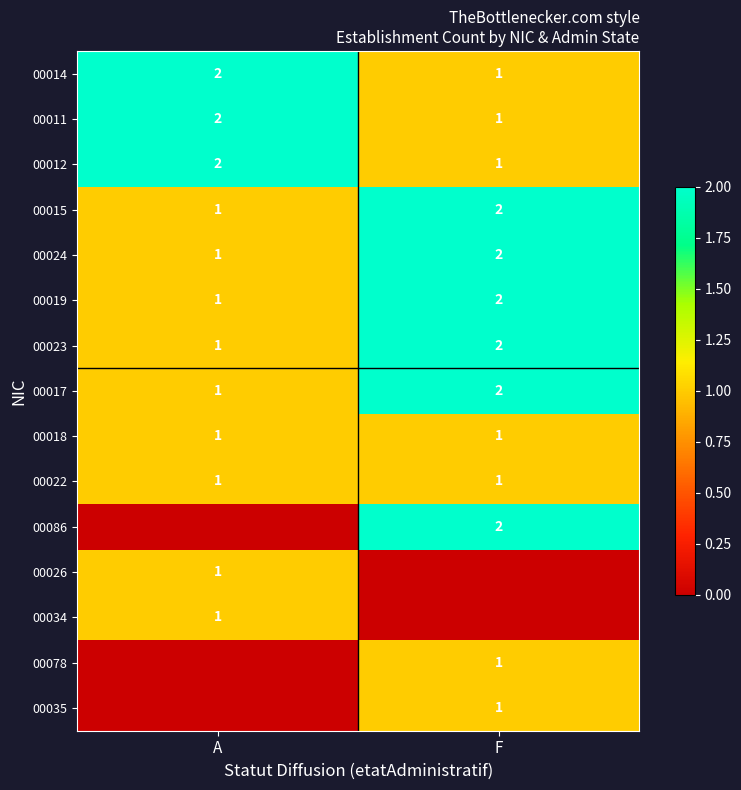

True or false: 00019 has a value of 2 at A.

False